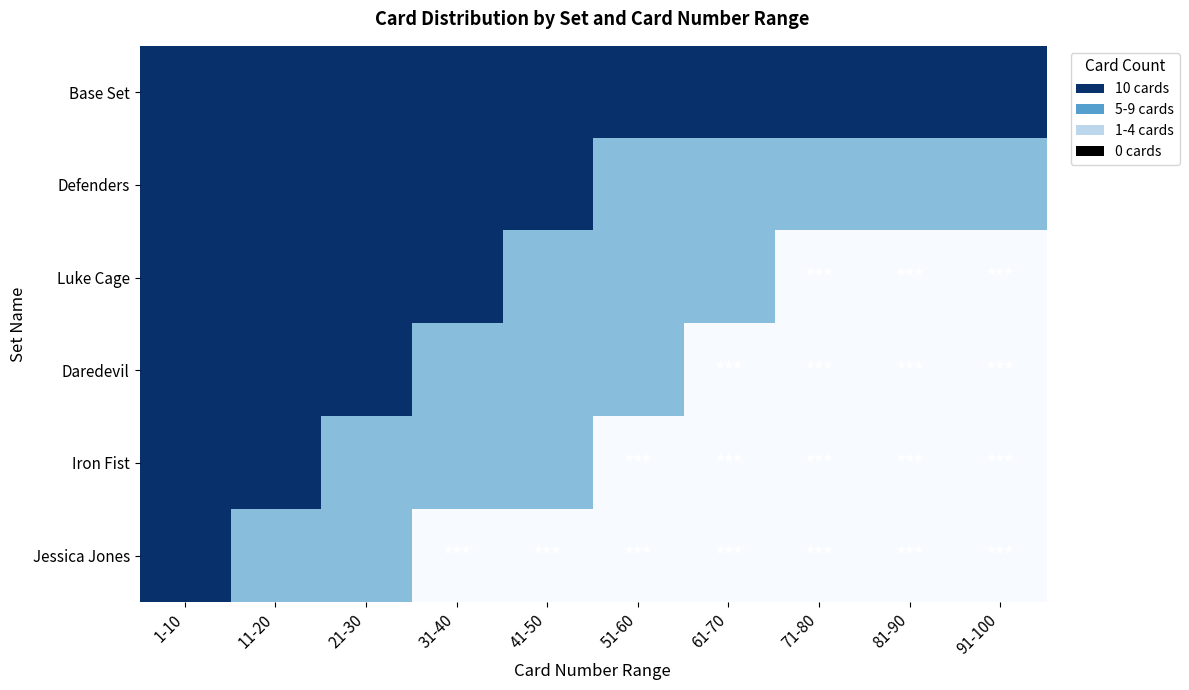

Reading right to left, transcribe all the data shown in this chart.

Base Set: 91-100=10	81-90=10	71-80=10	61-70=10	51-60=10	41-50=10	31-40=10	21-30=10	11-20=10	1-10=10
Defenders: 91-100=5	81-90=5	71-80=5	61-70=5	51-60=5	41-50=10	31-40=10	21-30=10	11-20=10	1-10=10
Luke Cage: 91-100=0	81-90=0	71-80=0	61-70=5	51-60=5	41-50=5	31-40=10	21-30=10	11-20=10	1-10=10
Daredevil: 91-100=0	81-90=0	71-80=0	61-70=0	51-60=5	41-50=5	31-40=5	21-30=10	11-20=10	1-10=10
Iron Fist: 91-100=0	81-90=0	71-80=0	61-70=0	51-60=0	41-50=5	31-40=5	21-30=5	11-20=10	1-10=10
Jessica Jones: 91-100=0	81-90=0	71-80=0	61-70=0	51-60=0	41-50=0	31-40=0	21-30=5	11-20=5	1-10=10